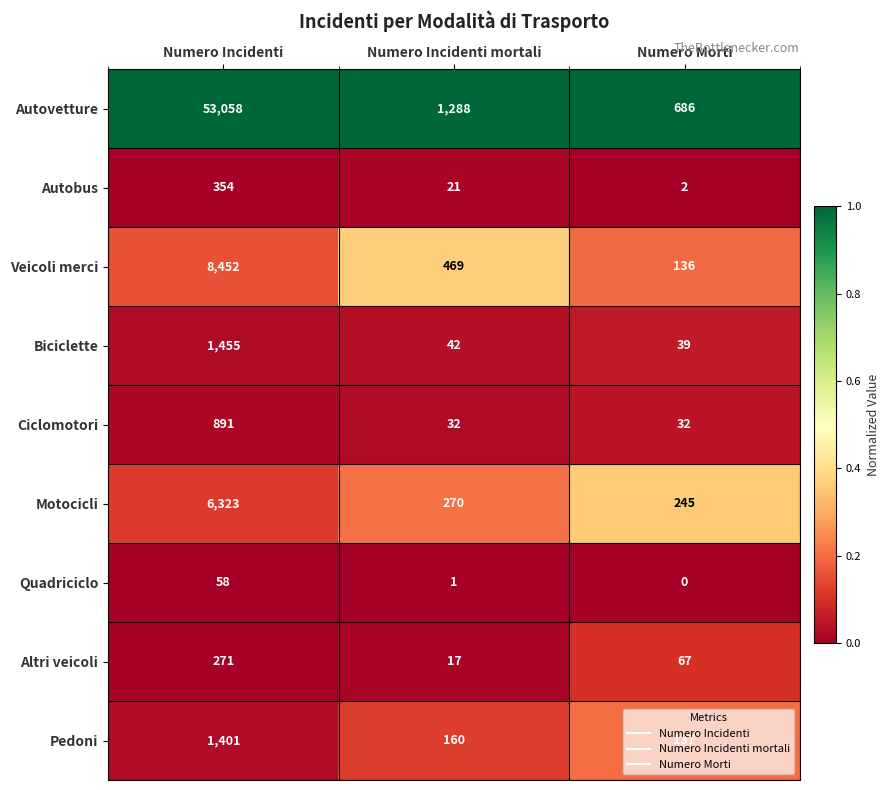

Between Numero Incidenti mortali and Numero Morti, which series saw the biggest shift?

Autovetture